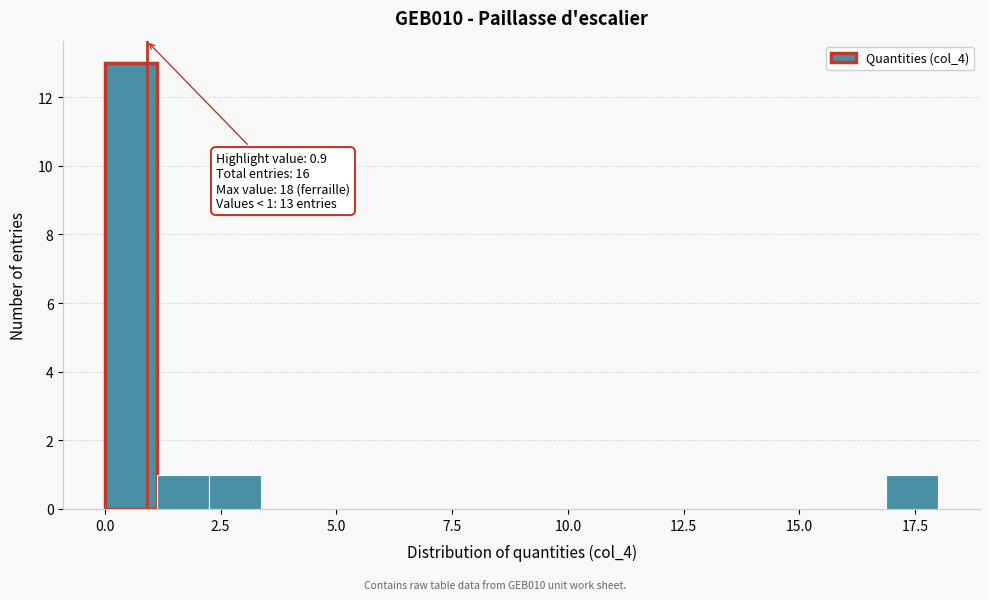

Around what value on the x-axis is the tallest bar? Give the approximate position of its centre, as read against the axis.

0.5